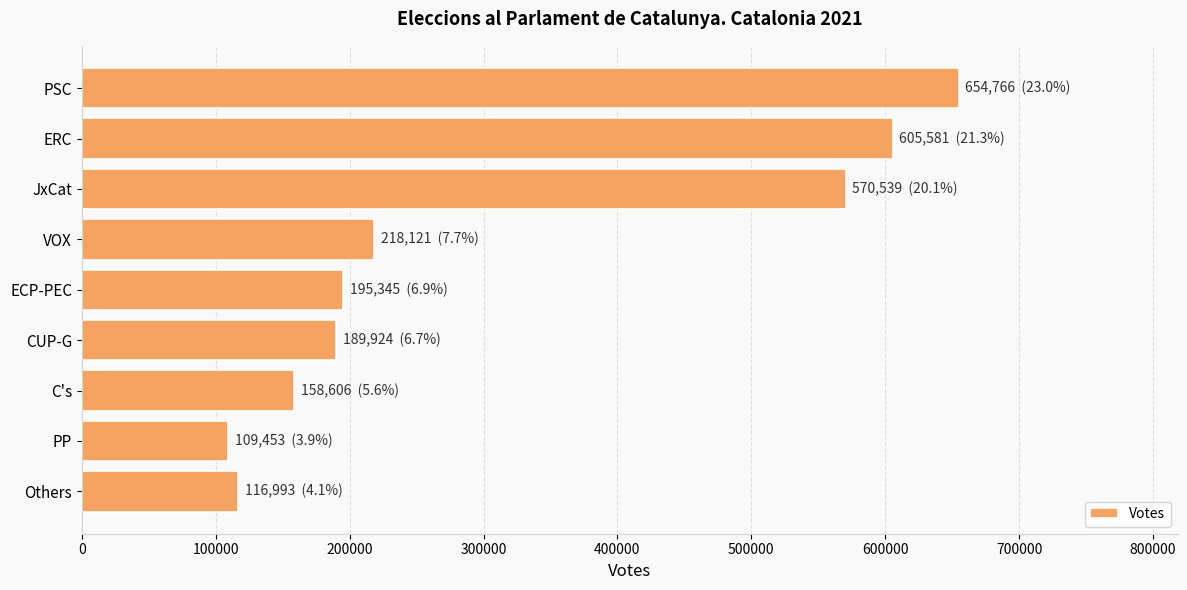

Is it true that the value at C's is 158606?

True